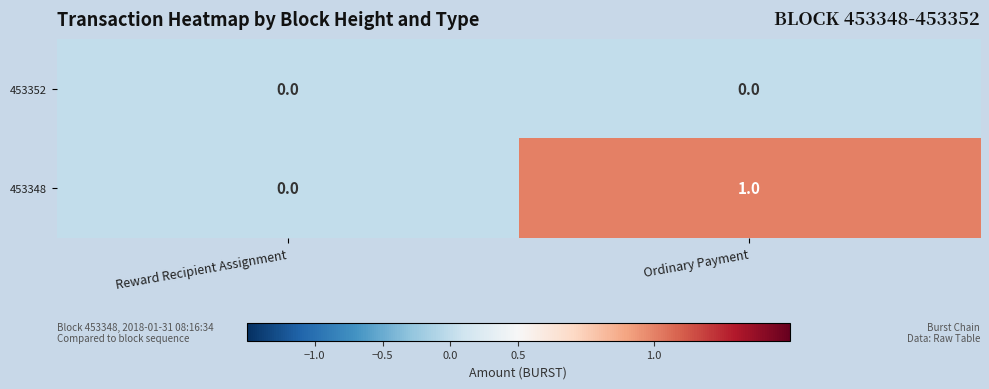

List the series in order of their peak value, lowest first.

453352, 453348